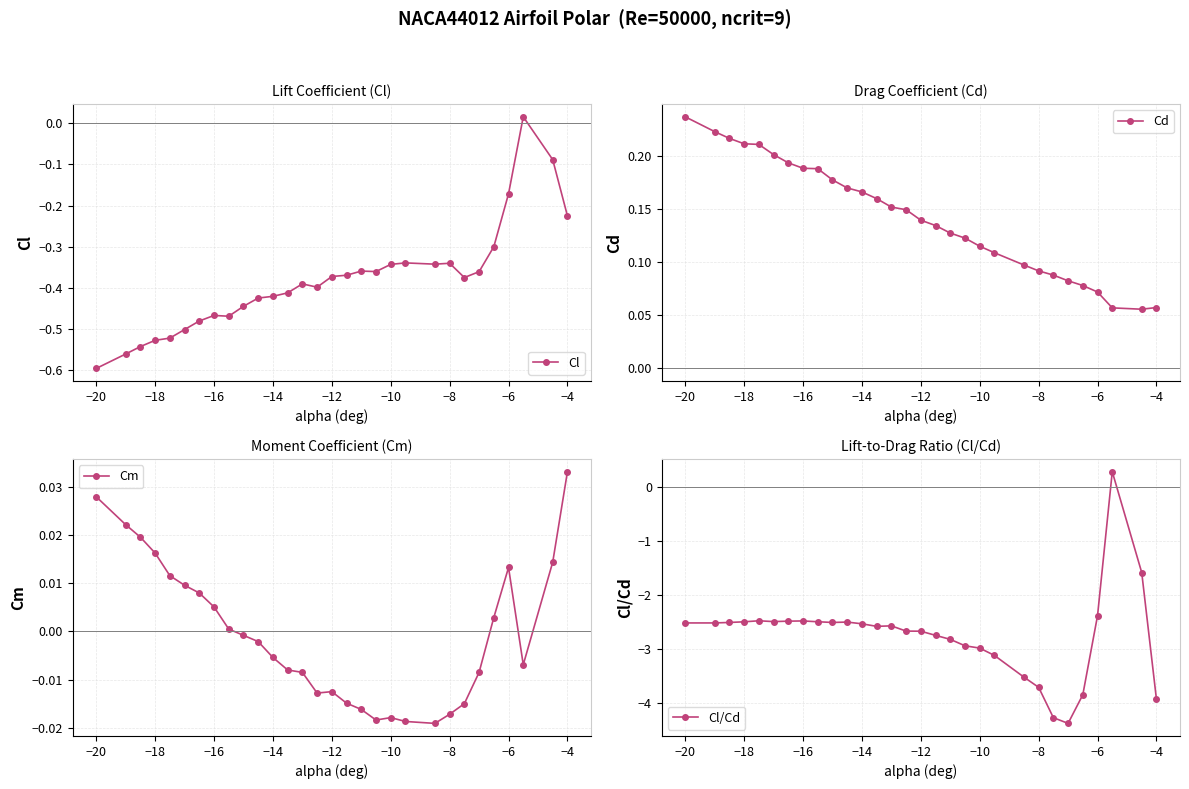

True or false: Cl has more than 0 points higher than both neighbors.

True